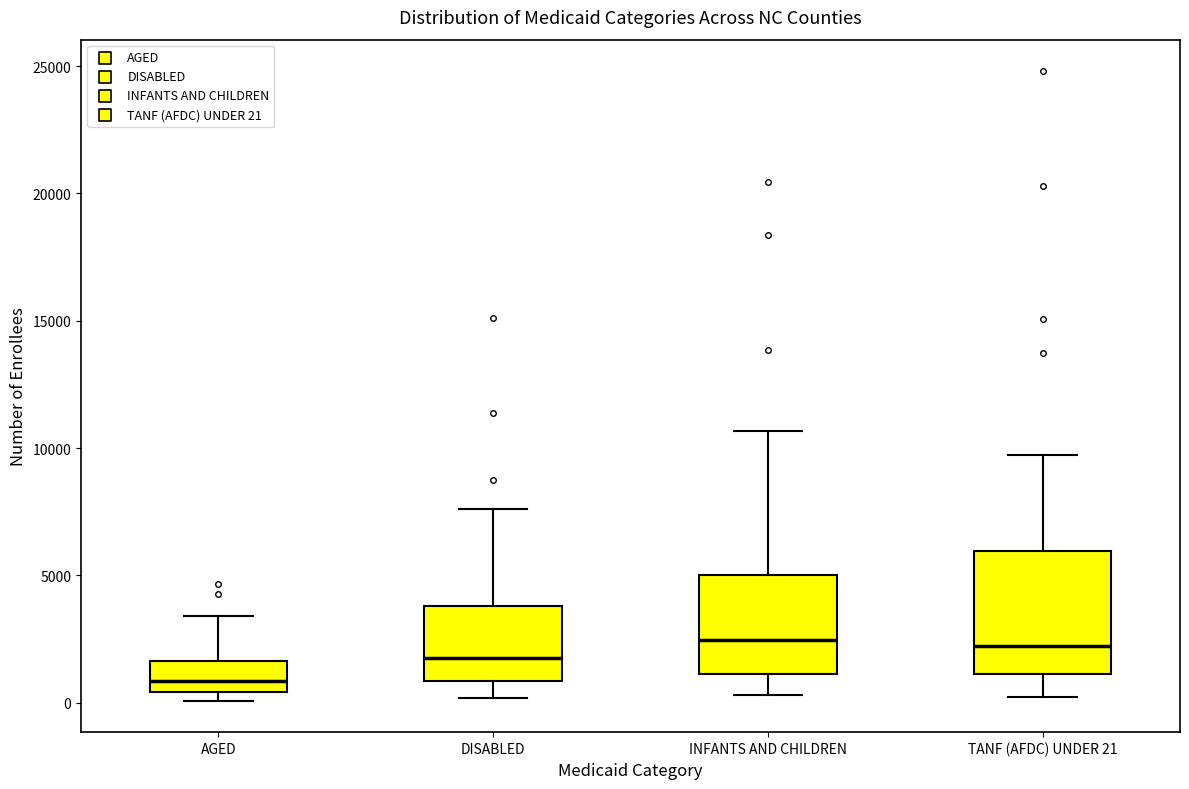

Where is the upper edge of the box for TANF (AFDC) UNDER 21 on the y-axis? The values are not printed on the chart, so give them approximately, as read against the axis.

6000